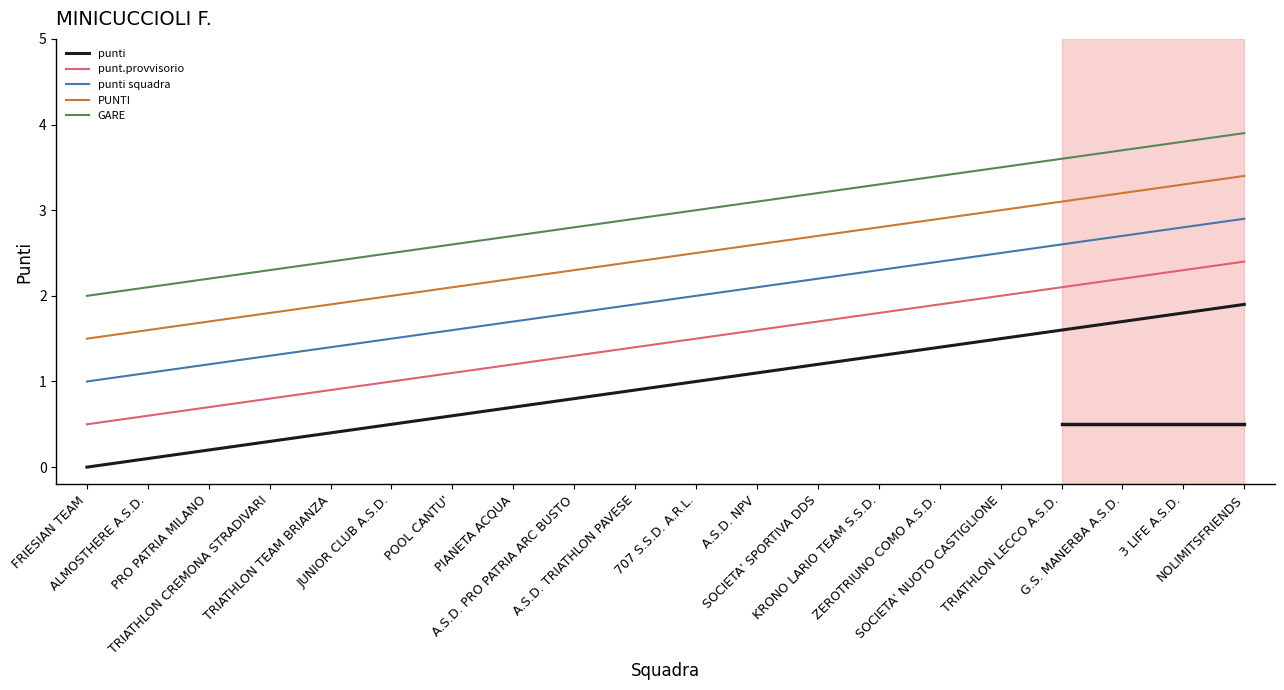

What is the minimum value for GARE?

2.0